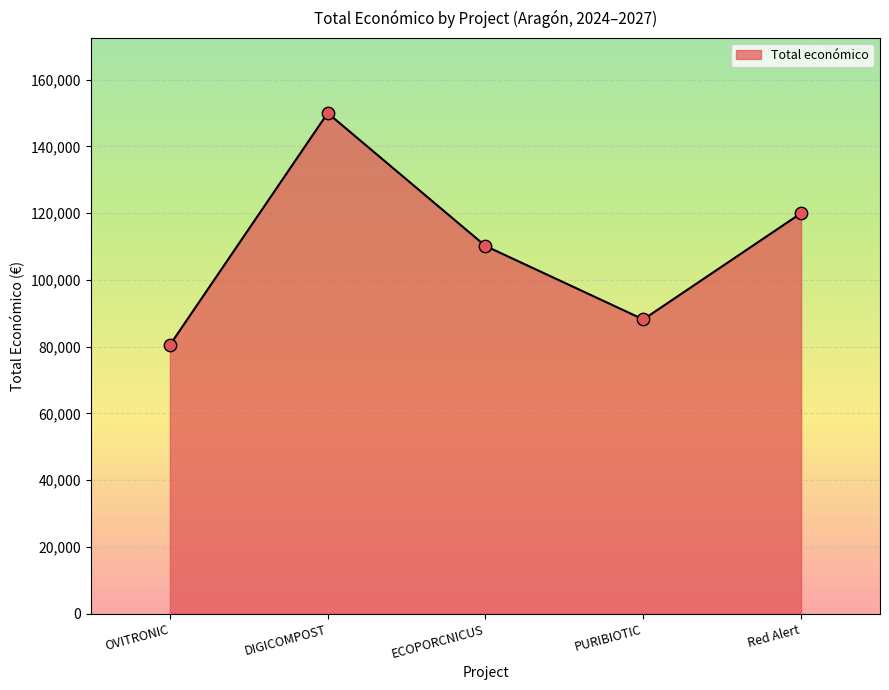

Approximately how many times larger is the value at OVITRONIC compared to PURIBIOTIC?

0.9